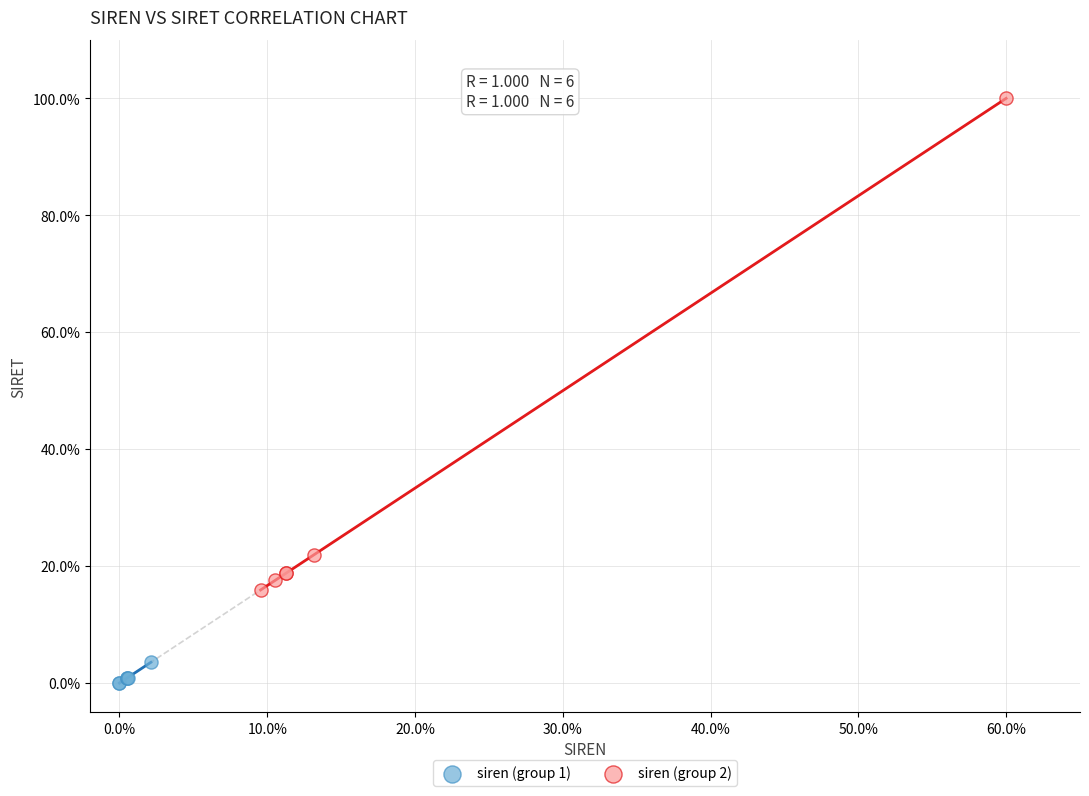

Which series has the largest Y range (max minus min)?

siren (group 2)